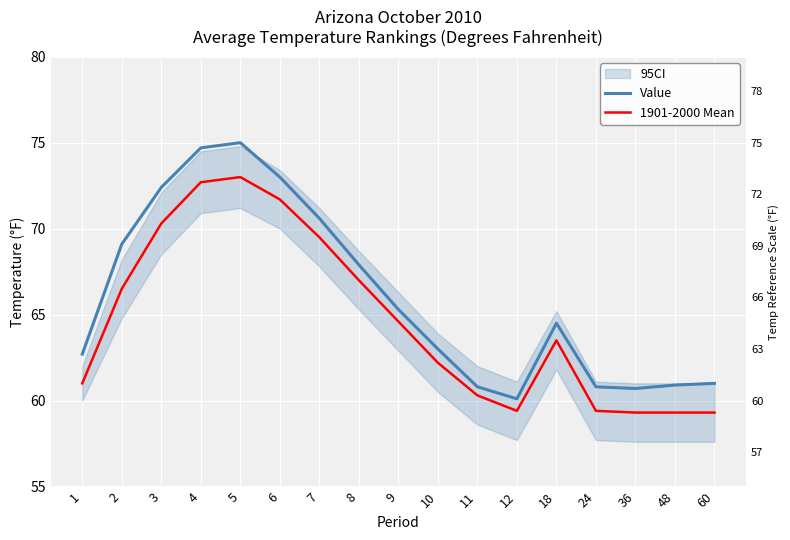

The value of 1901-2000 Mean at 12 is 59.4. True or false?

True